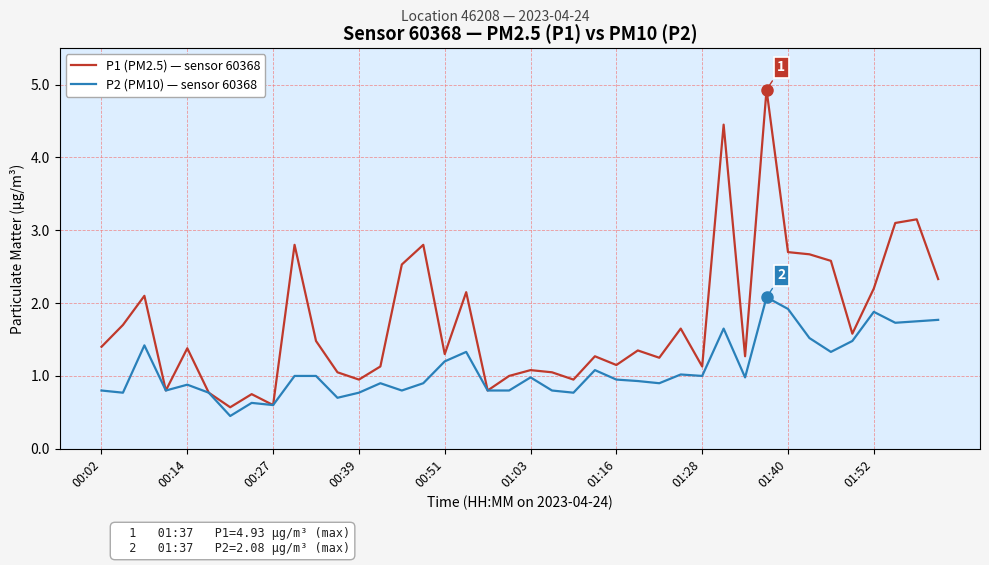

Is this an area chart (filled region under the line)?

No